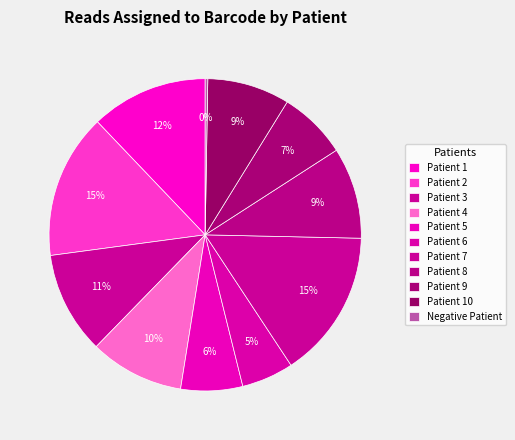

Which slice is the largest?

Patient 7